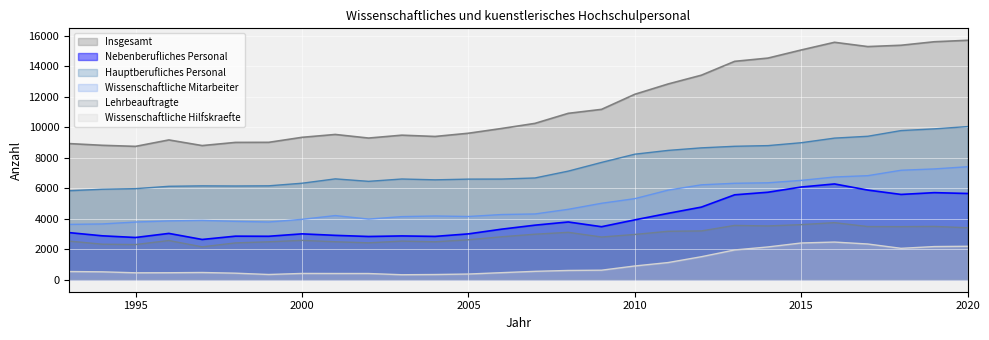

Where is the first local maximum for Nebenberufliches Personal?

1996